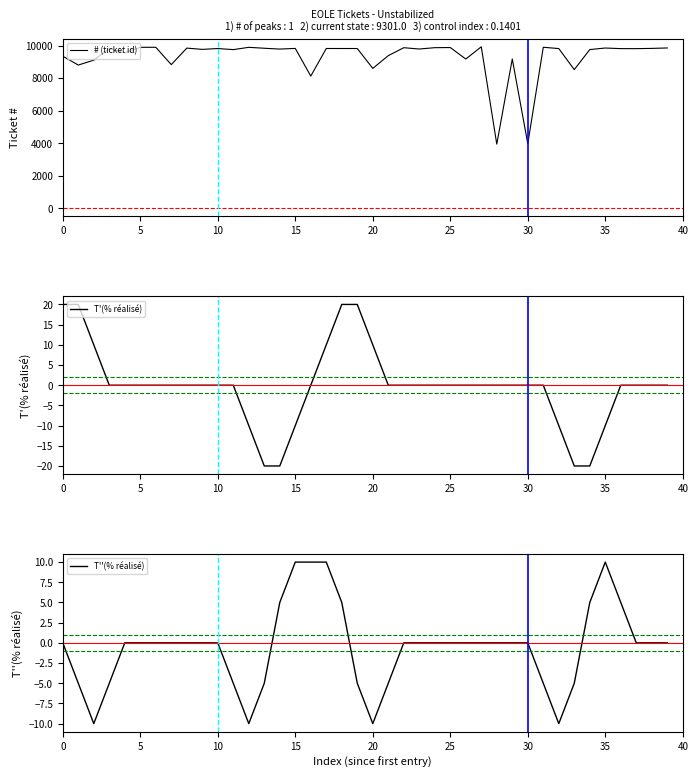

What is the difference between the maximum and minimum values in the T'(% réalisé) series?

40